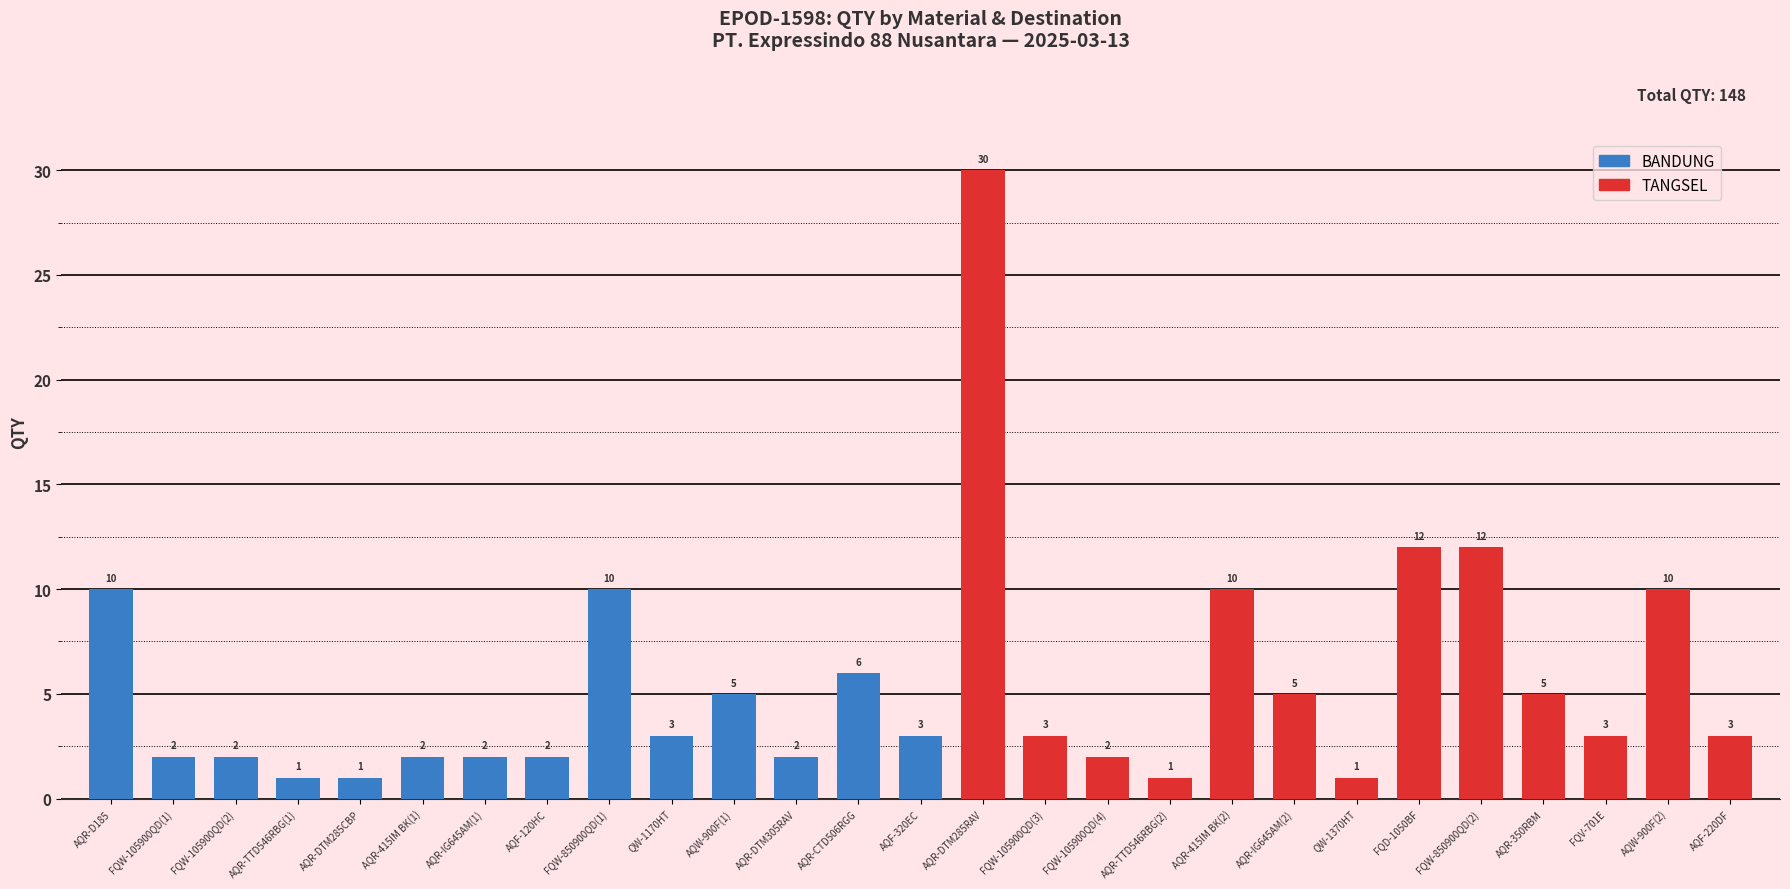

True or false: BANDUNG has a value of 4 at AQR-TTD546RBG(2).

False